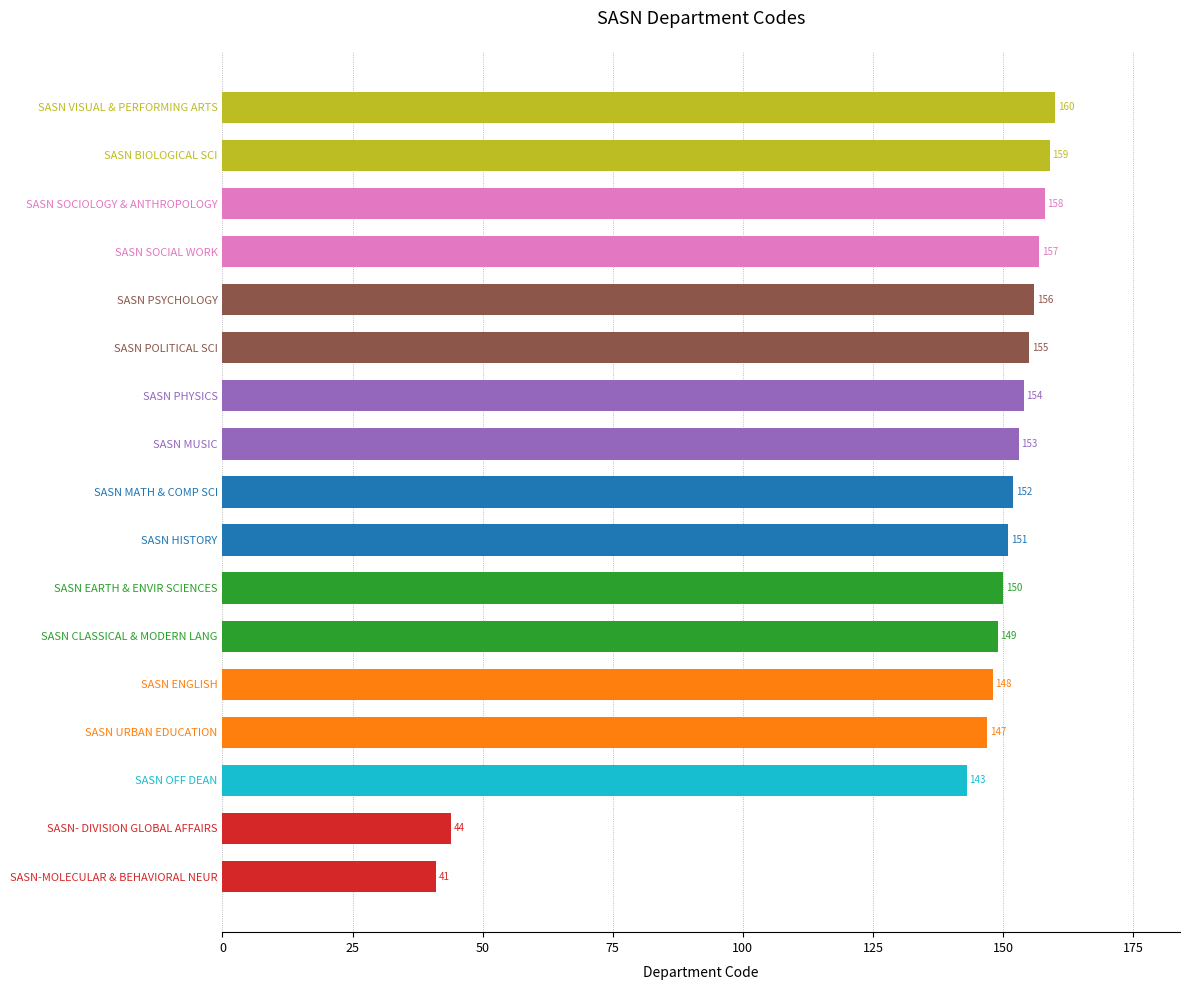

What is the greatest value displayed?

160